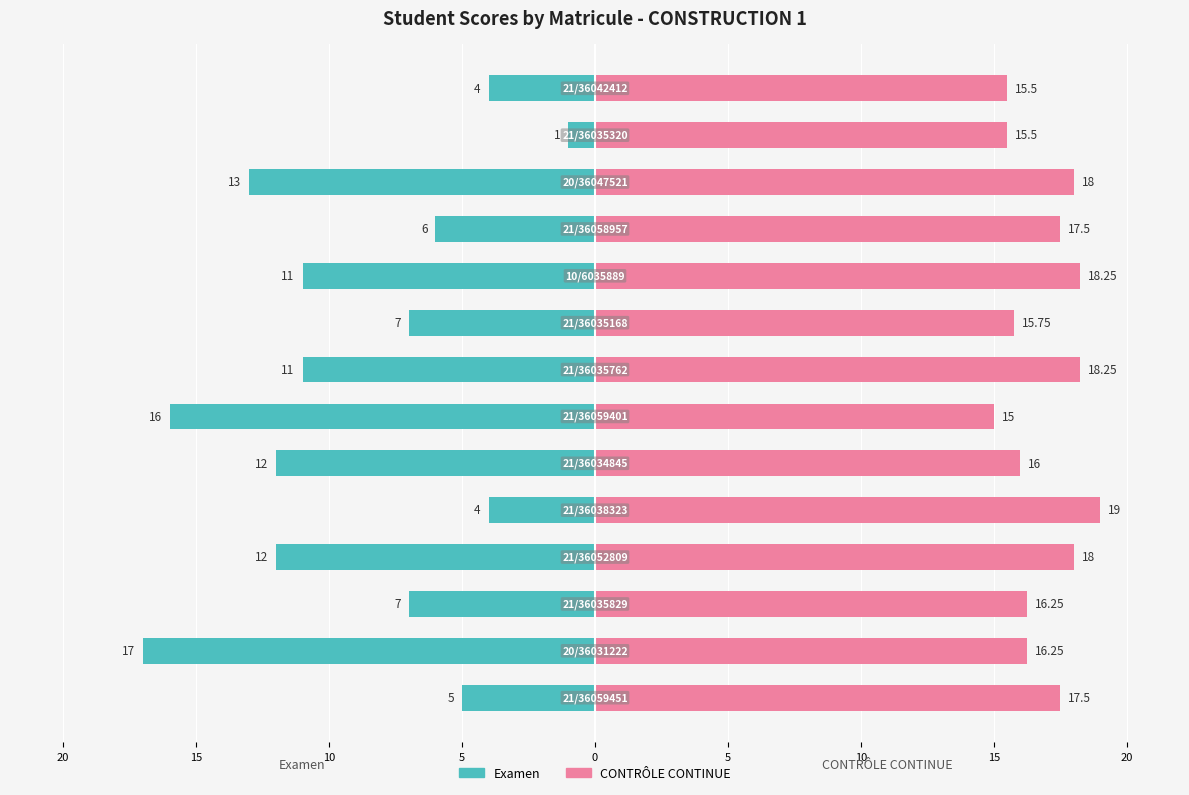

Is it true that CONTRÔLE CONTINUE equals 24.2 at 10?

False